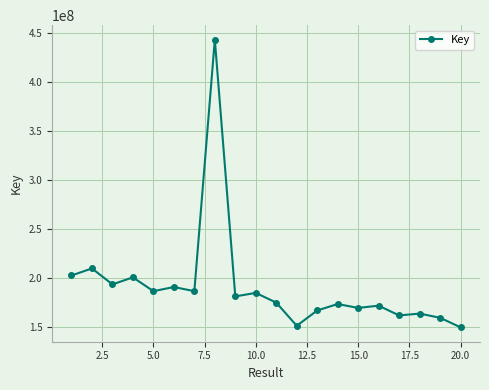

What is the average value?

191313705